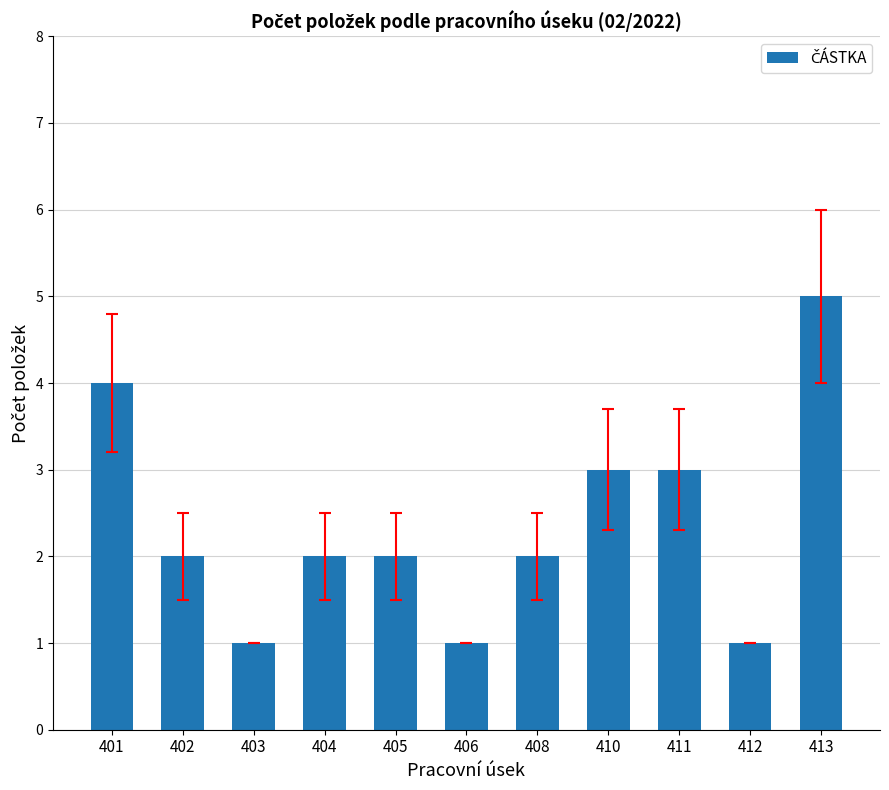

Reading left to right, transcribe all the data shown in this chart.

4	2	1	2	2	1	2	3	3	1	5